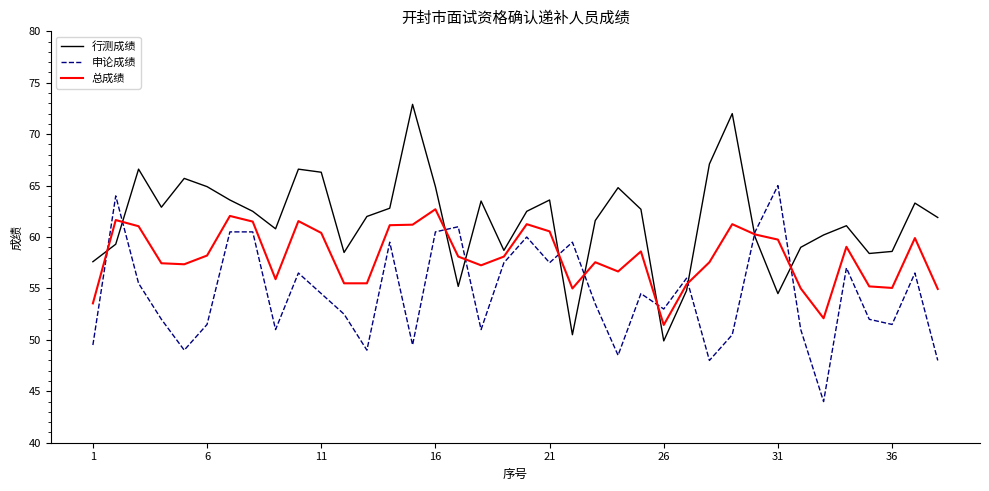

True or false: 行测成绩 and 申论成绩 cross at least once.

True